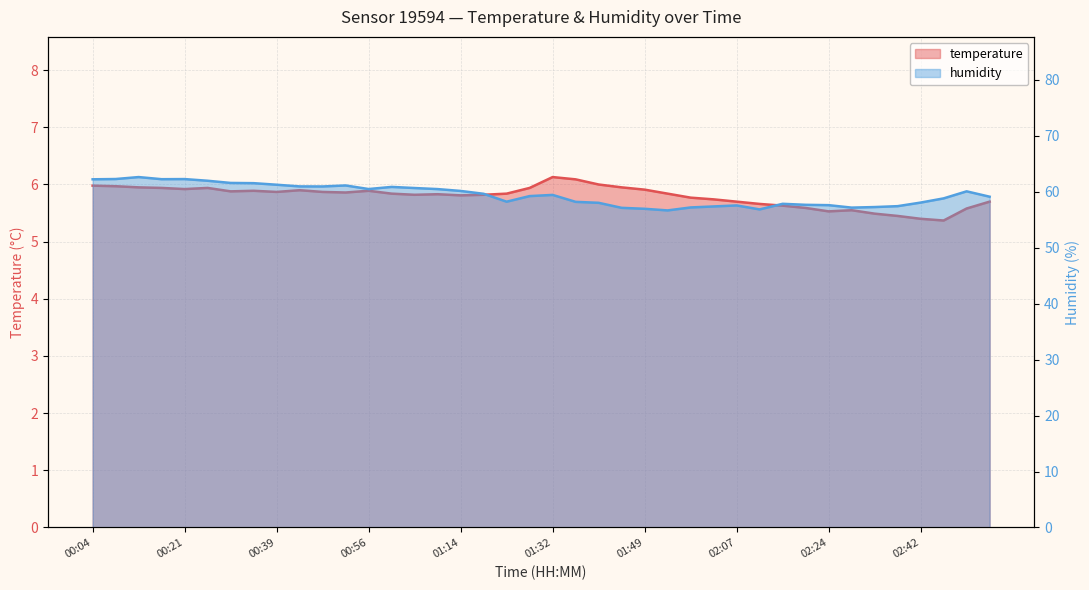

Where is the first local minimum for humidity?

00:17